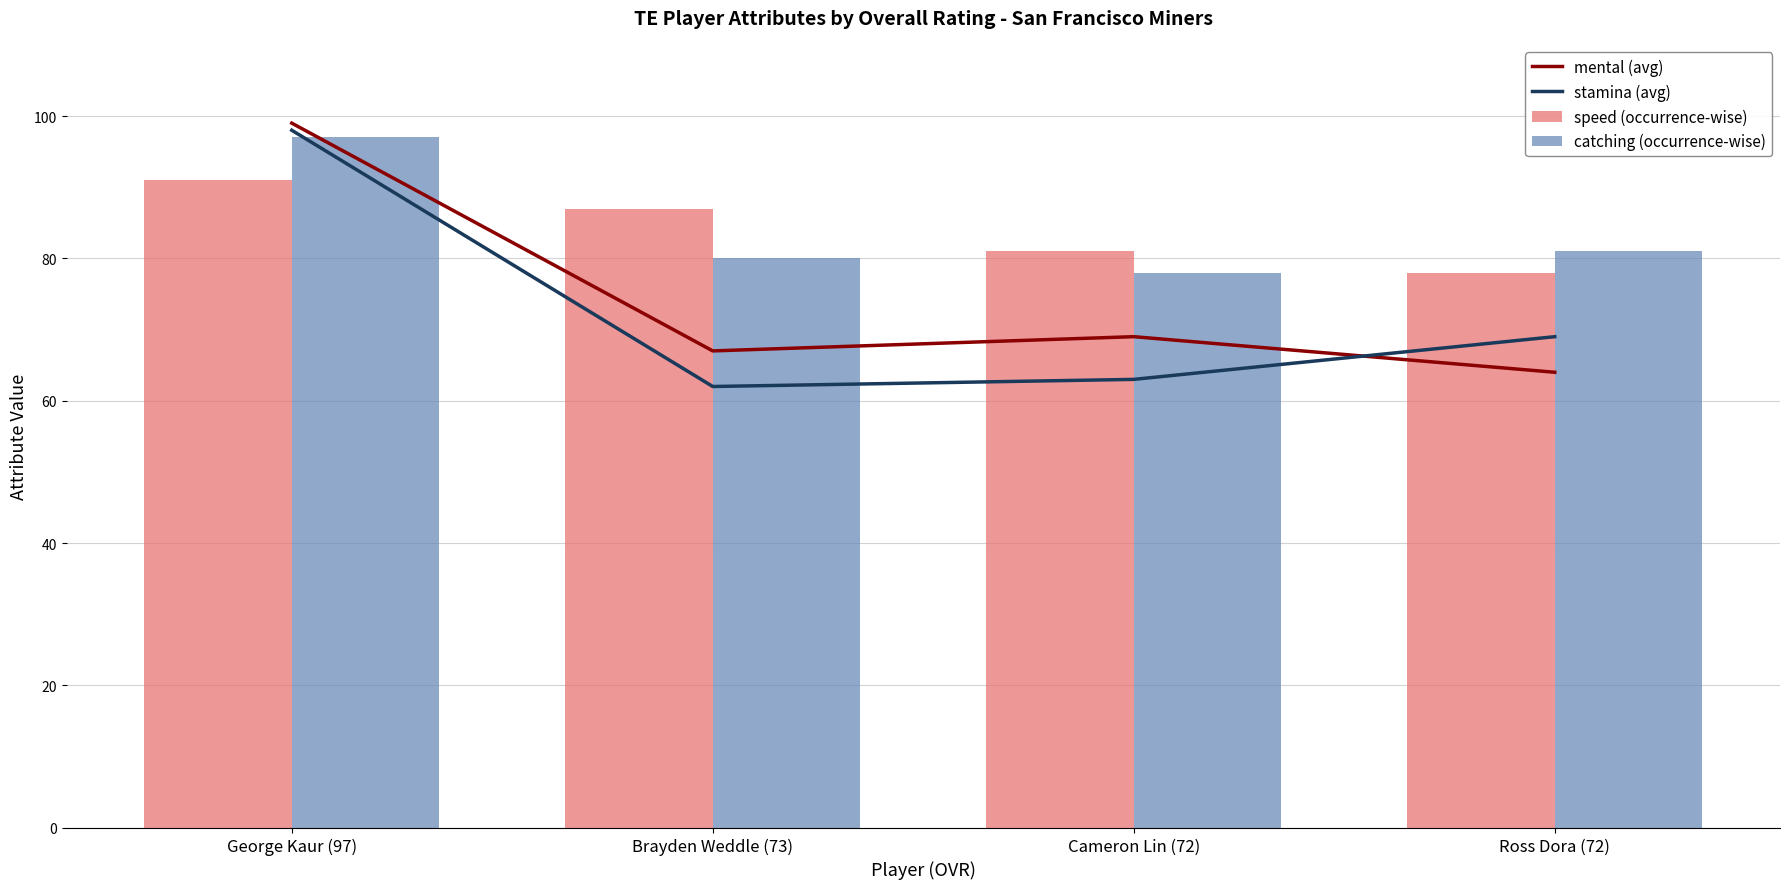

Which has a higher value, Ross Dora (72) or George Kaur (97)?

George Kaur (97)